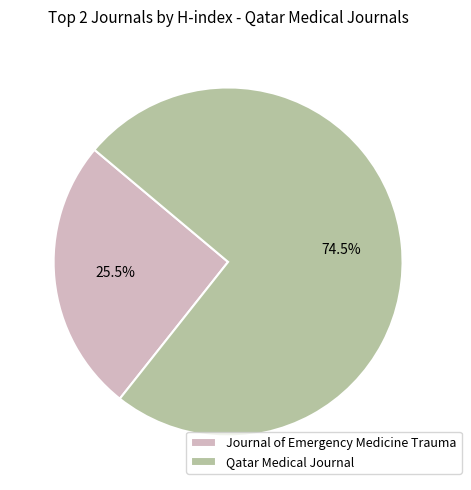

Between Qatar Medical Journal and Journal of Emergency Medicine Trauma, which is larger?

Qatar Medical Journal